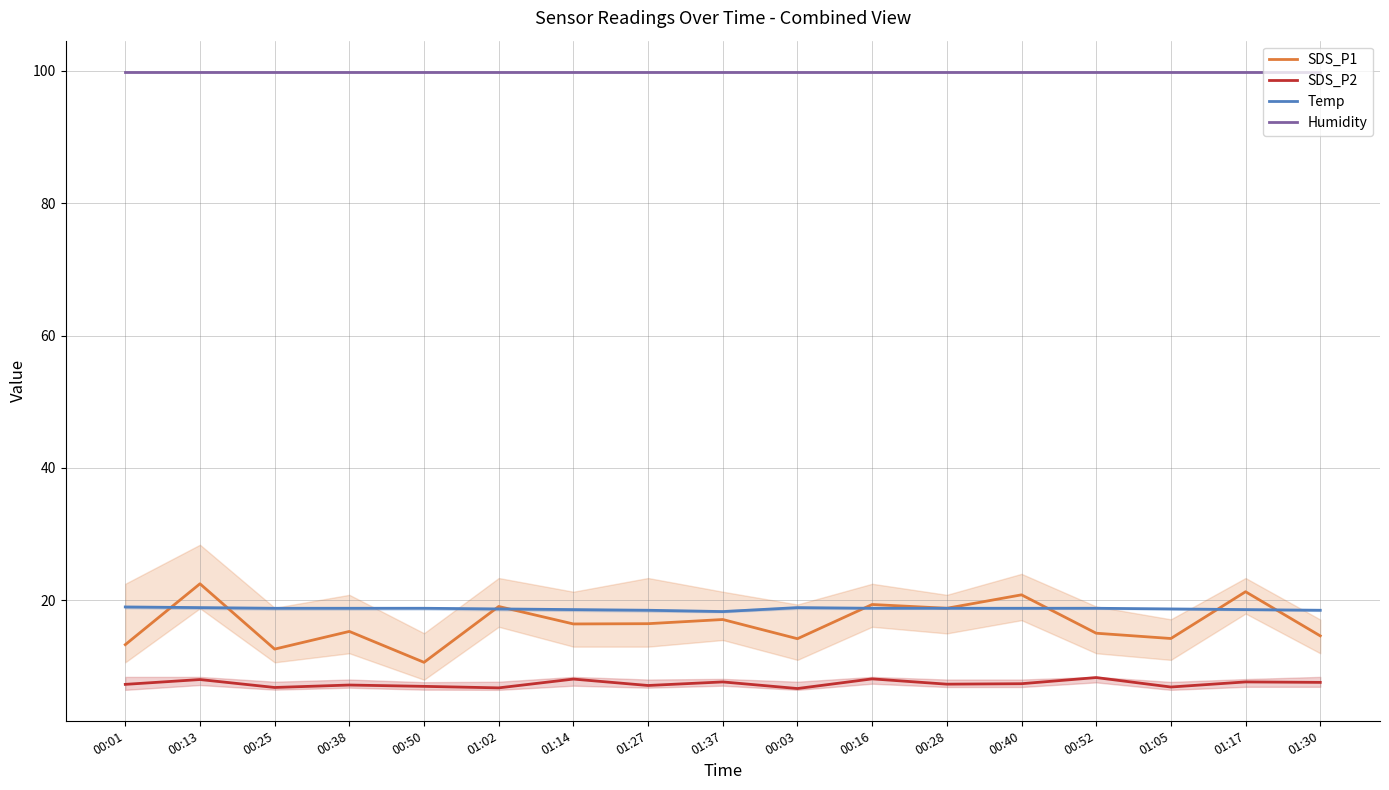

Reading right to left, list all the values displayed in this chart.

SDS_P1: 01:30=14.6	01:17=21.3	01:05=14.2	00:52=15.0	00:40=20.8	00:28=18.8	00:16=19.4	00:03=14.2	01:37=17.1	01:27=16.5	01:14=16.4	01:02=19.1	00:50=10.6	00:38=15.3	00:25=12.6	00:13=22.5	00:01=13.3
SDS_P2: 01:30=7.6	01:17=7.7	01:05=6.9	00:52=8.3	00:40=7.4	00:28=7.3	00:16=8.1	00:03=6.7	01:37=7.7	01:27=7.1	01:14=8.1	01:02=6.8	00:50=7.0	00:38=7.2	00:25=6.8	00:13=8.0	00:01=7.3
Temp: 01:30=18.5	01:17=18.6	01:05=18.7	00:52=18.8	00:40=18.8	00:28=18.8	00:16=18.8	00:03=18.9	01:37=18.3	01:27=18.5	01:14=18.6	01:02=18.7	00:50=18.8	00:38=18.8	00:25=18.8	00:13=18.9	00:01=19.0
Humidity: 01:30=99.9	01:17=99.9	01:05=99.9	00:52=99.9	00:40=99.9	00:28=99.9	00:16=99.9	00:03=99.9	01:37=99.9	01:27=99.9	01:14=99.9	01:02=99.9	00:50=99.9	00:38=99.9	00:25=99.9	00:13=99.9	00:01=99.9